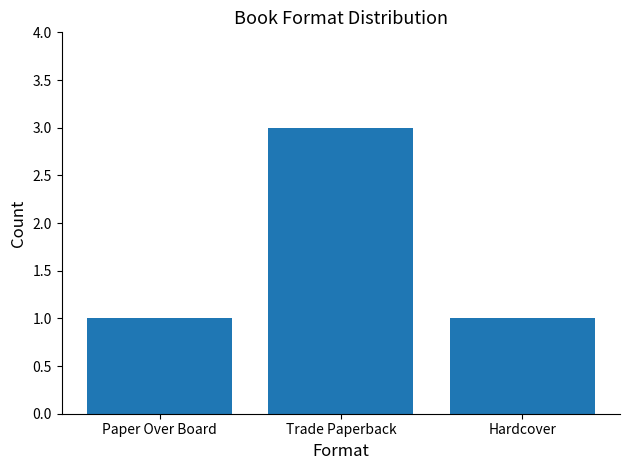

What is the ratio of the value at Paper Over Board to the value at Hardcover?

1.0